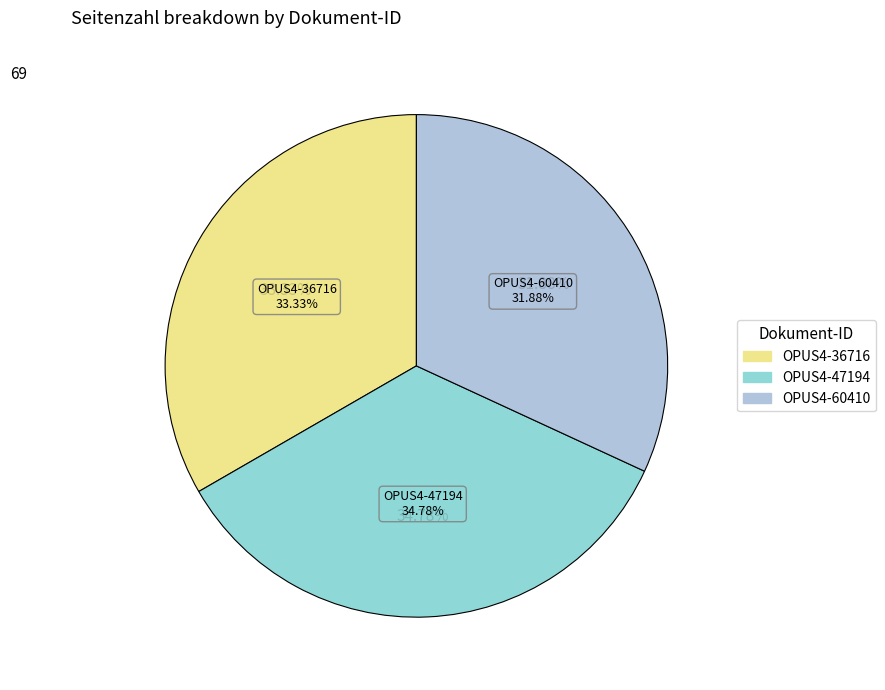

What percentage is NOT represented by OPUS4-47194?

65.2%